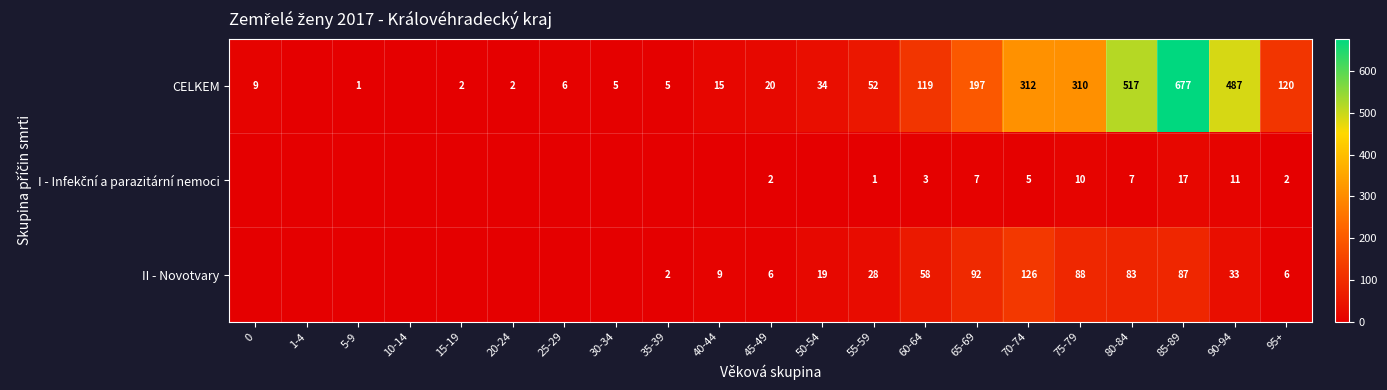

What is the total value across all series at 65-69?

296